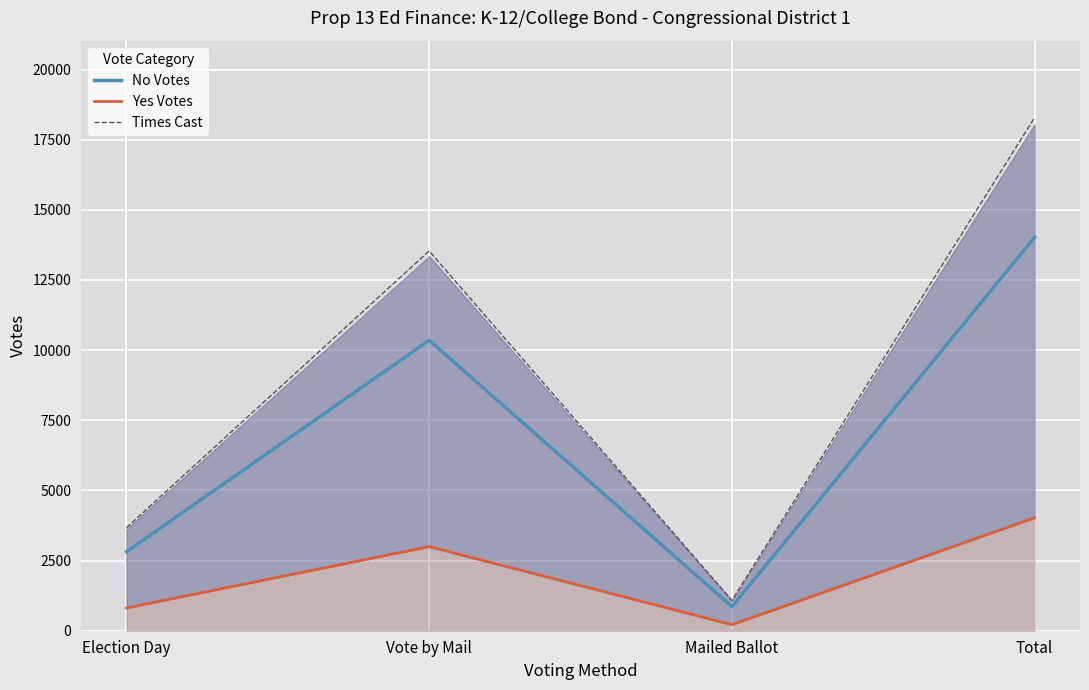

Between Election Day and Vote by Mail, which is larger?

Vote by Mail